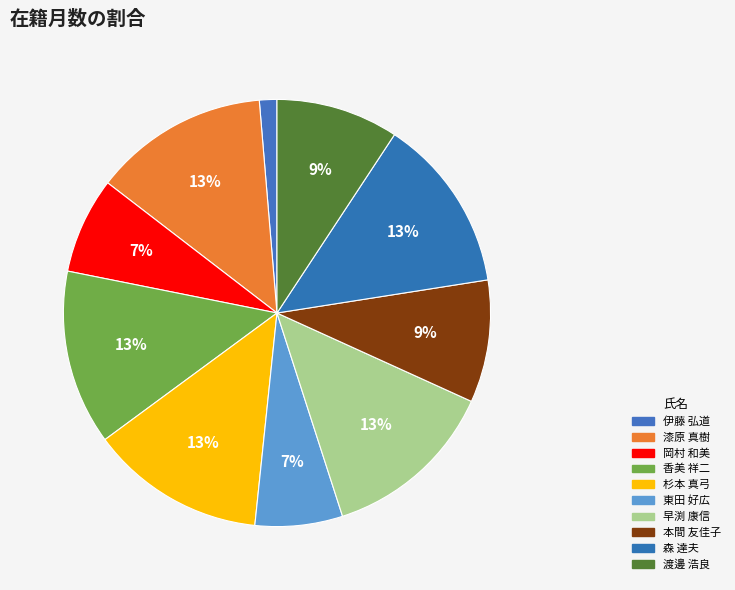

How many slices are in this pie chart?

10